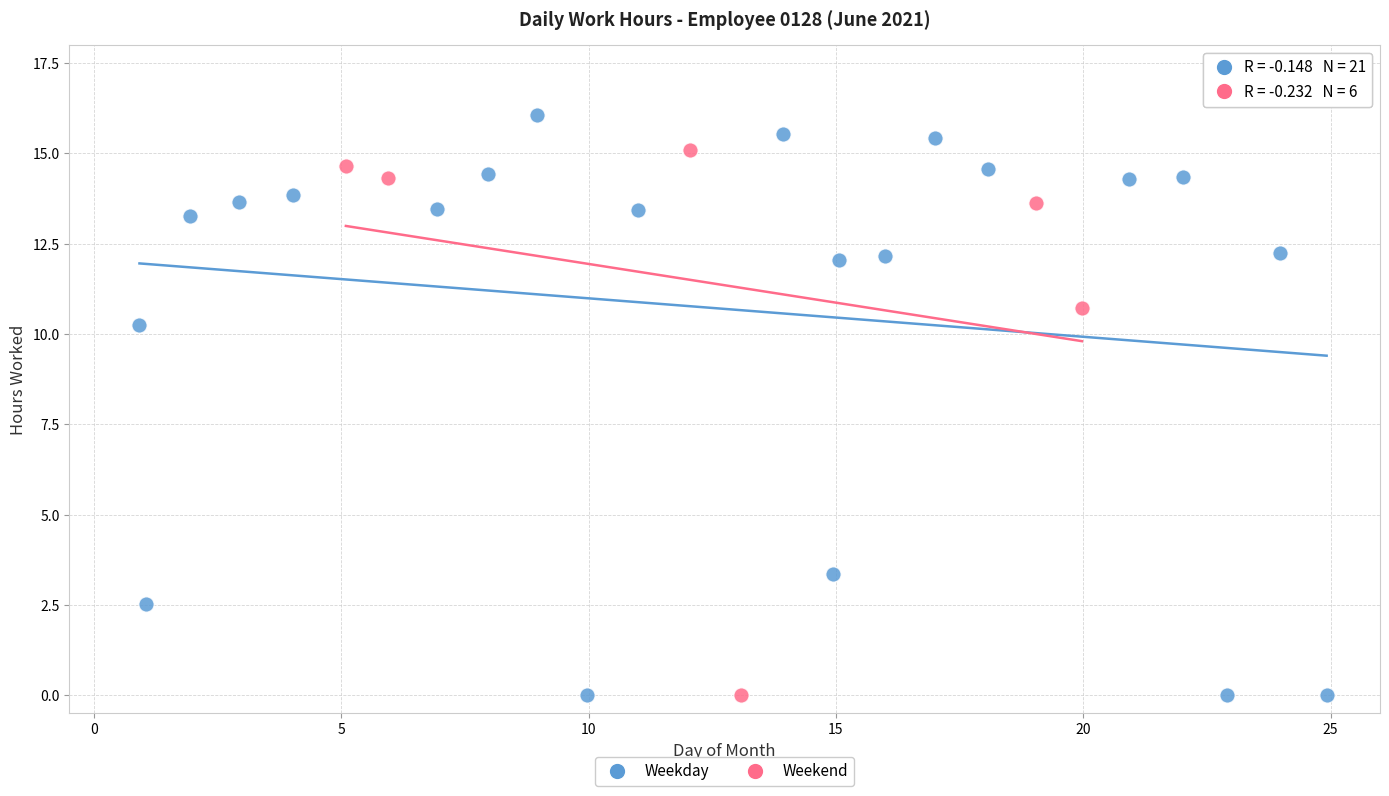

What are all the series names shown in the legend?

Weekday, Weekend